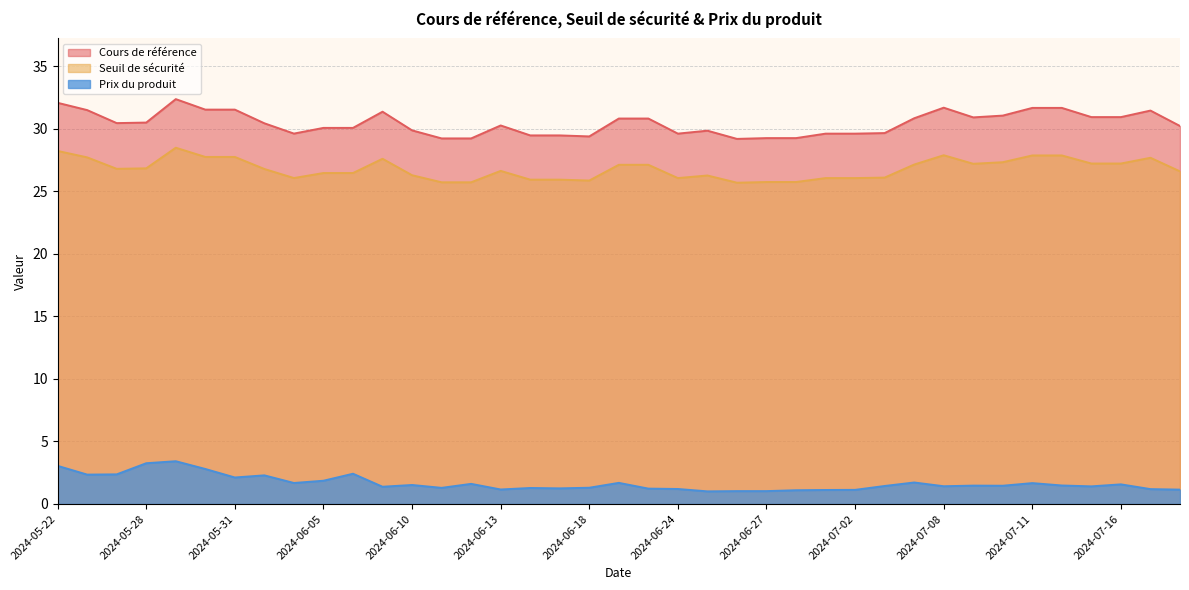

True or false: Prix du produit and Cours de référence intersect in this chart.

False